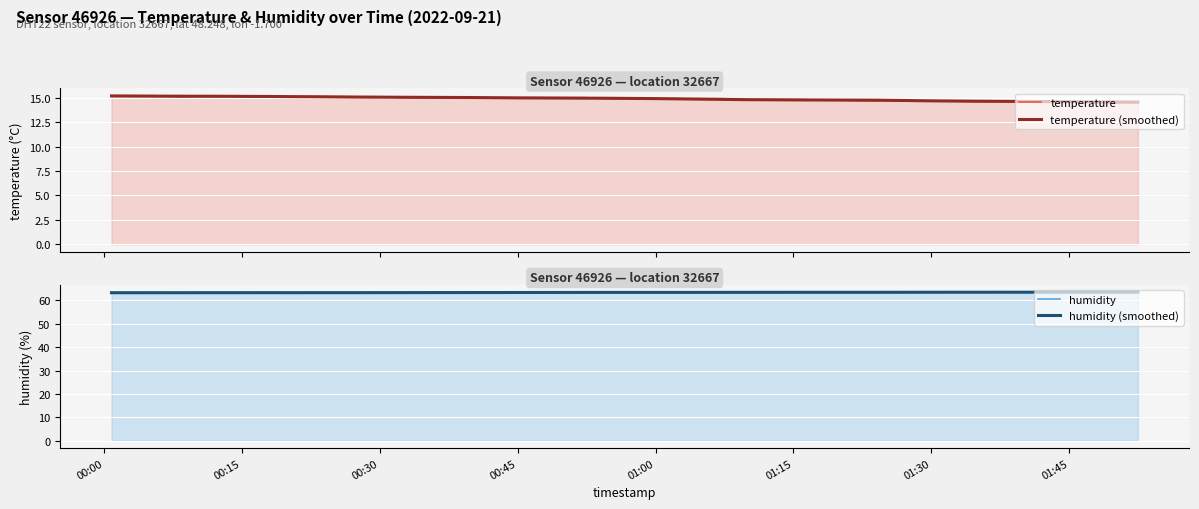

What is the average value of the temperature (smoothed) series?

14.9